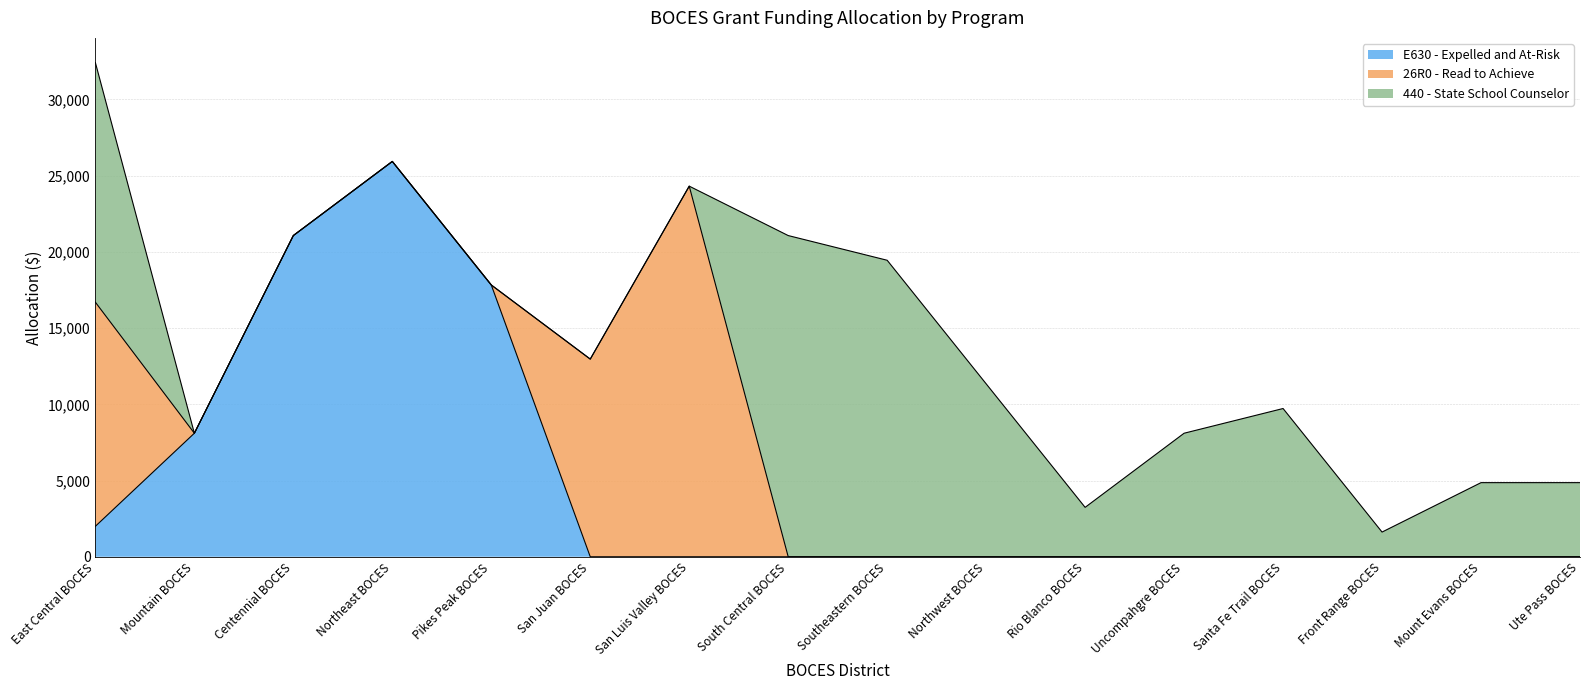

What are all the series names shown in the legend?

E630 - Expelled and At-Risk, 26R0 - Read to Achieve, 440 - State School Counselor